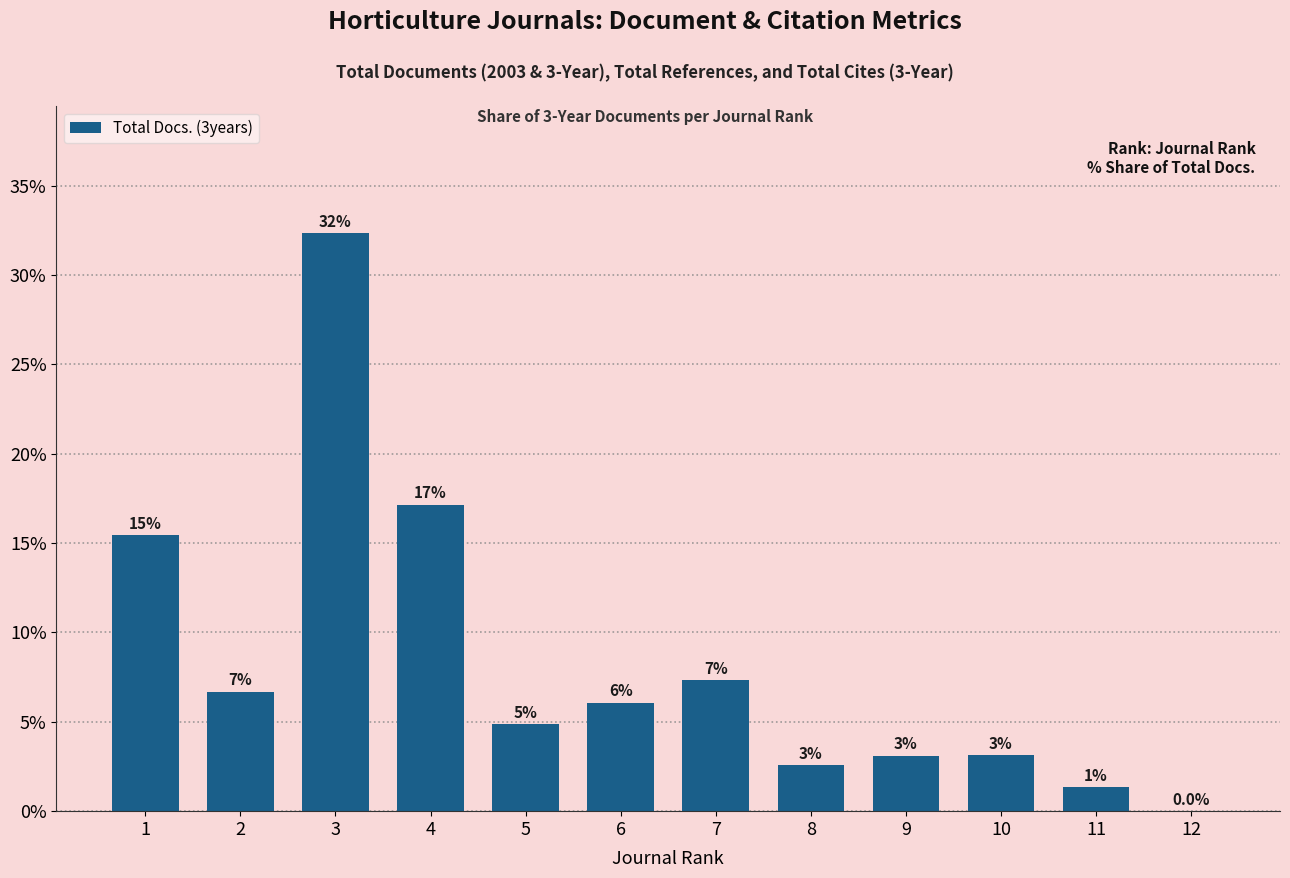

What is the difference between the values at 8 and 3?

29.8